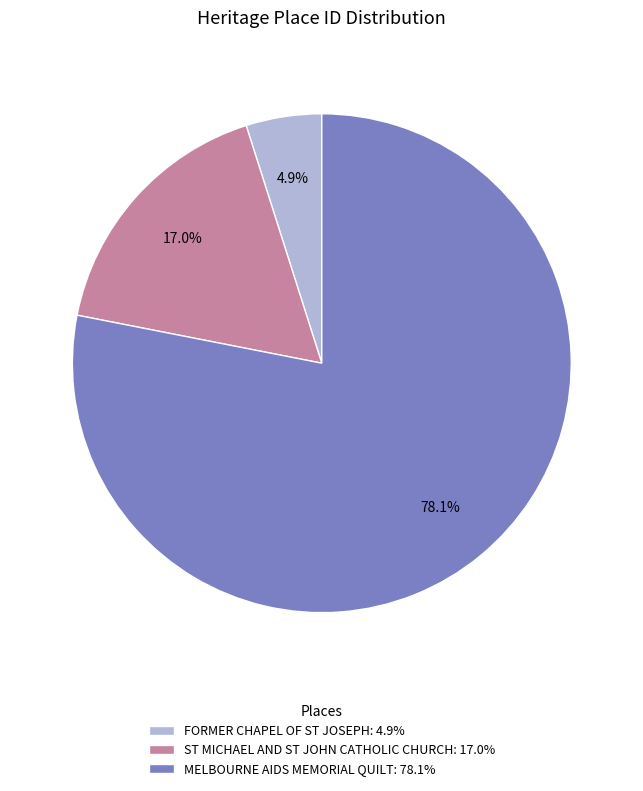

Count the number of slices in the pie.

3